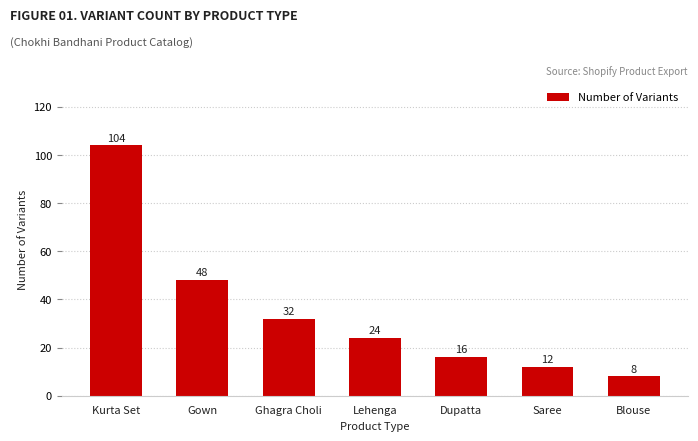

What position from the left is Ghagra Choli?

3